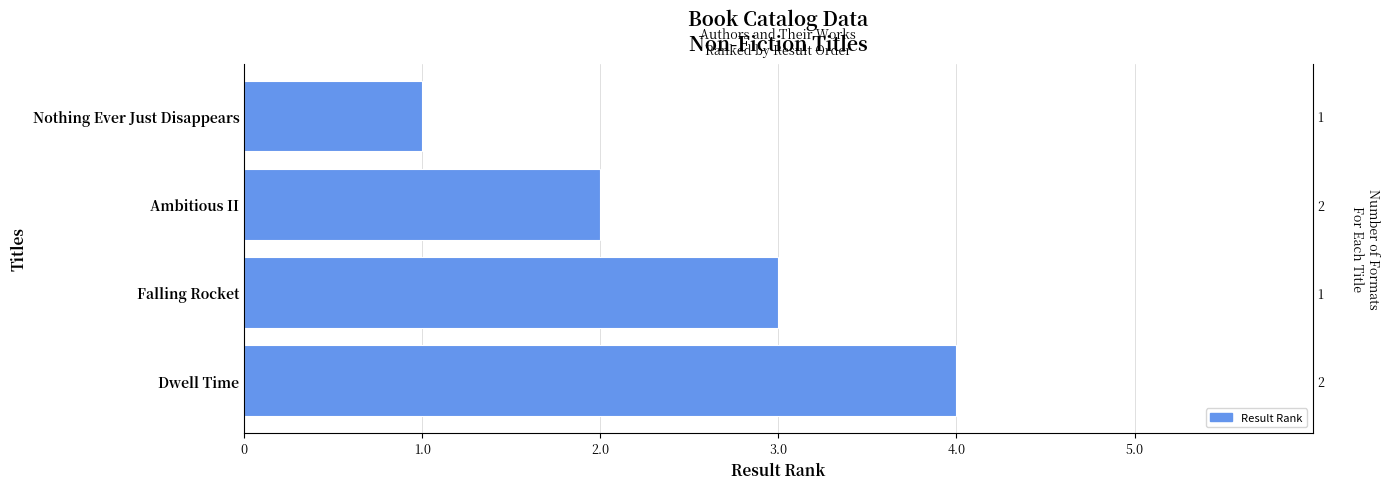

What is the value of the 2nd bar from the left?

2